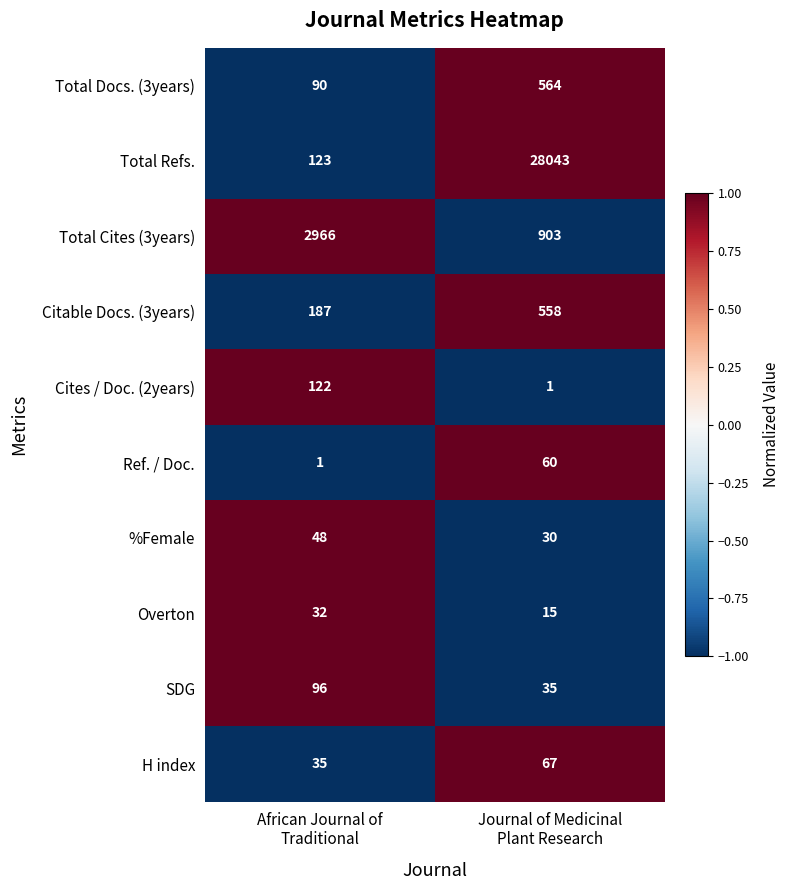

What is the lowest value of the Citable Docs. (3years) series?

187